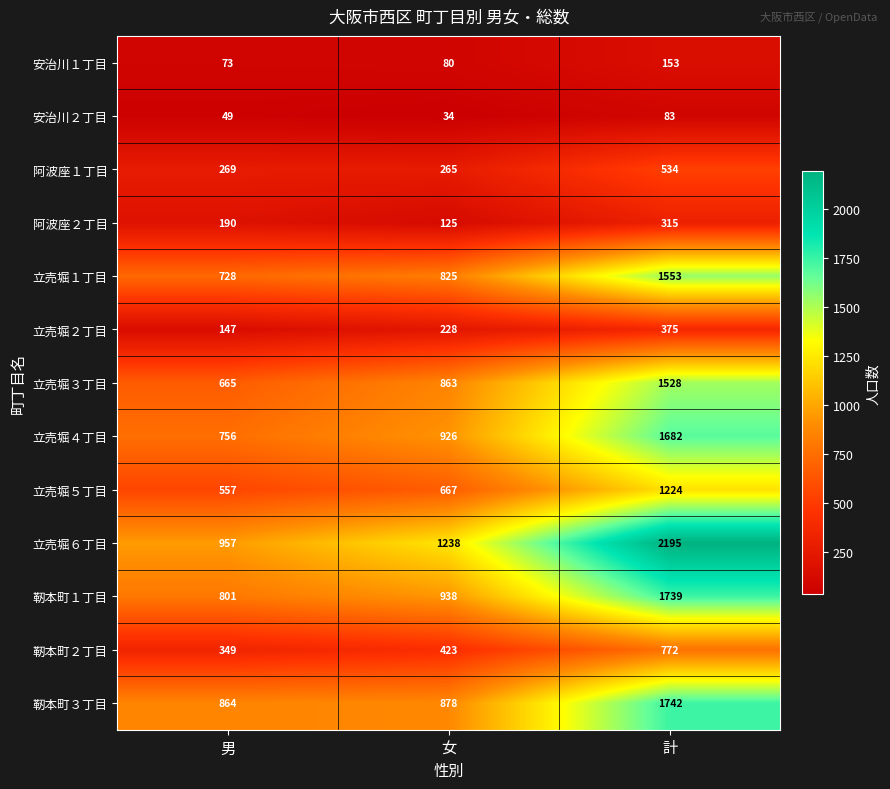

How many series are shown in this chart?

13